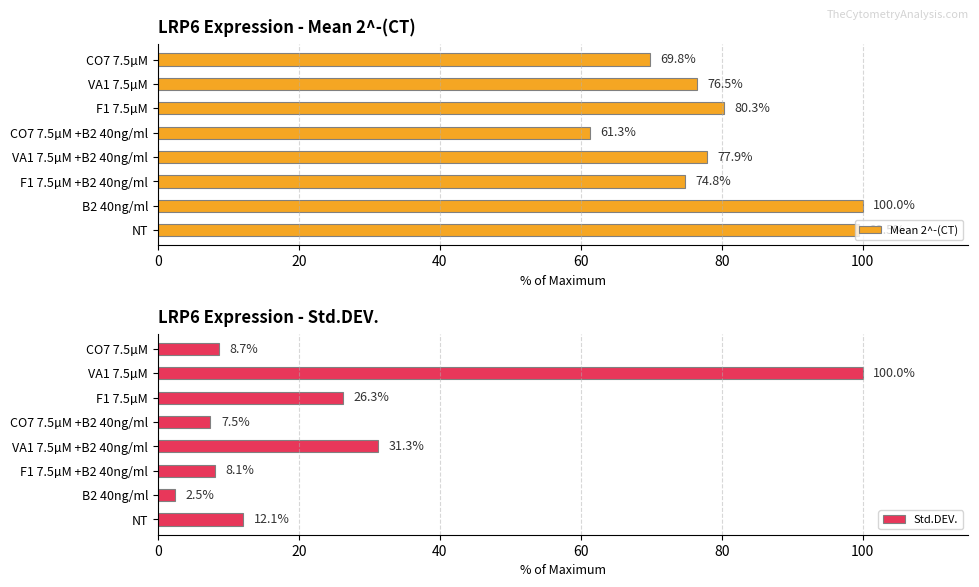

At which label is Mean 2^-(CT) closest to 80?

F1 7.5µM